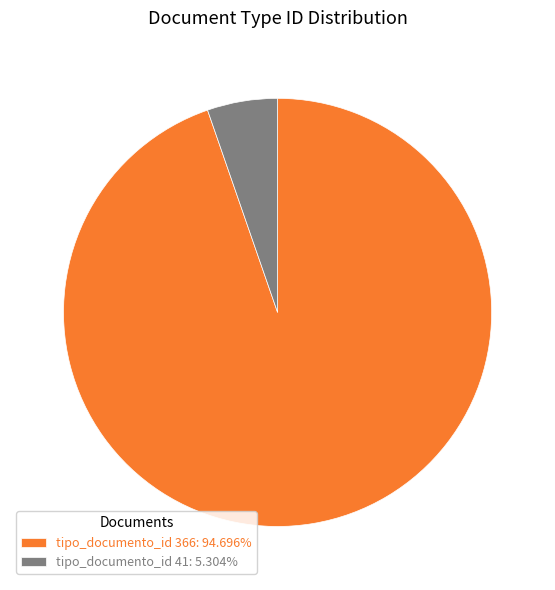

Is there a majority slice in this chart?

Yes